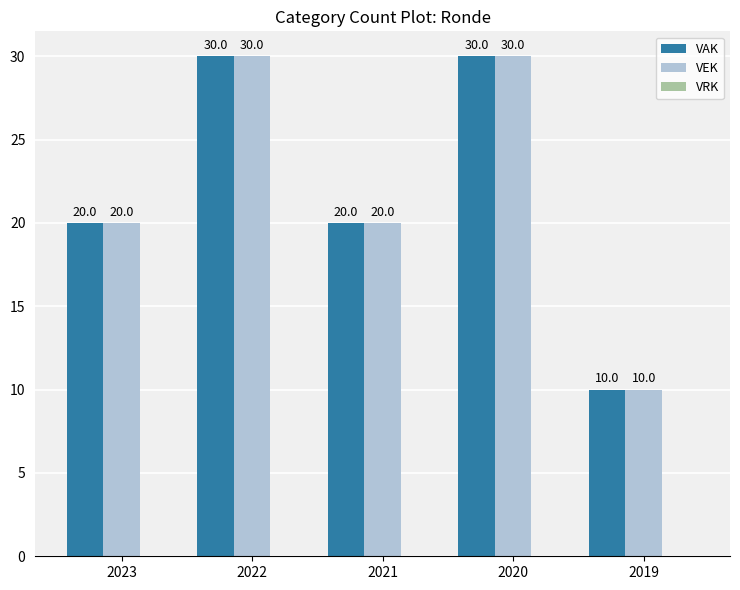

Count the number of categories in the chart.

5